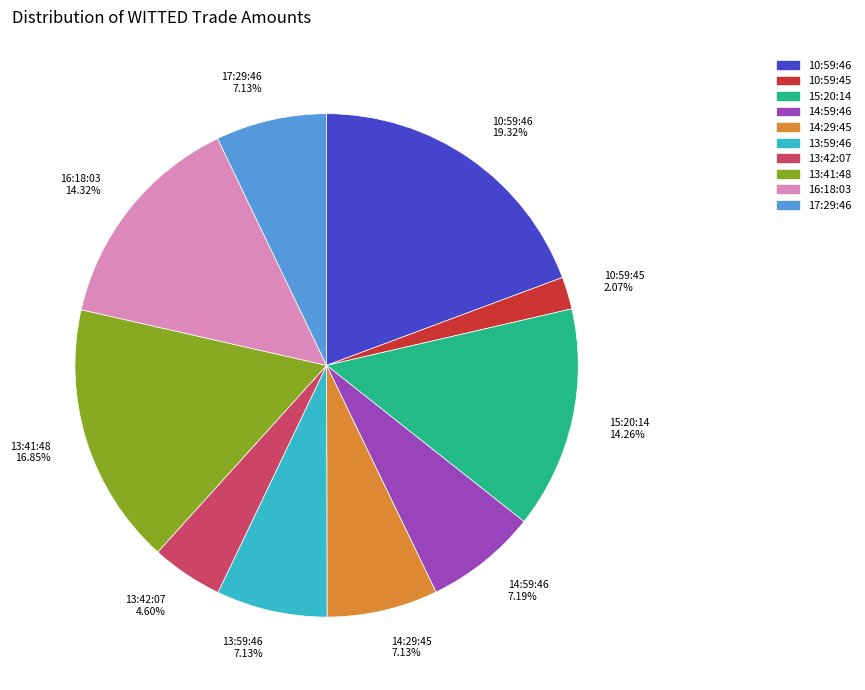

Approximately how many times larger is the value at 13:42:07 compared to 13:59:46?

0.6